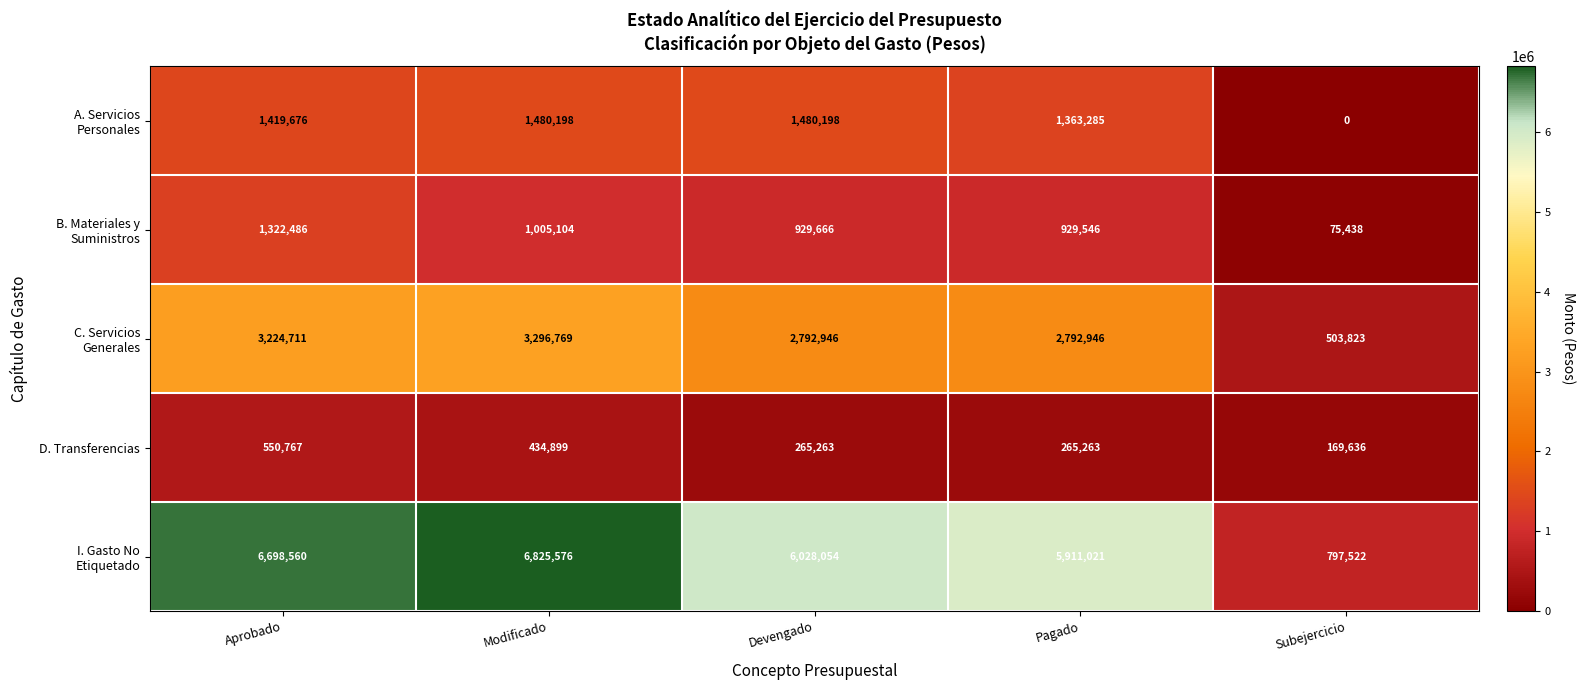

What is the difference between the highest and lowest values at Modificado?

6390677